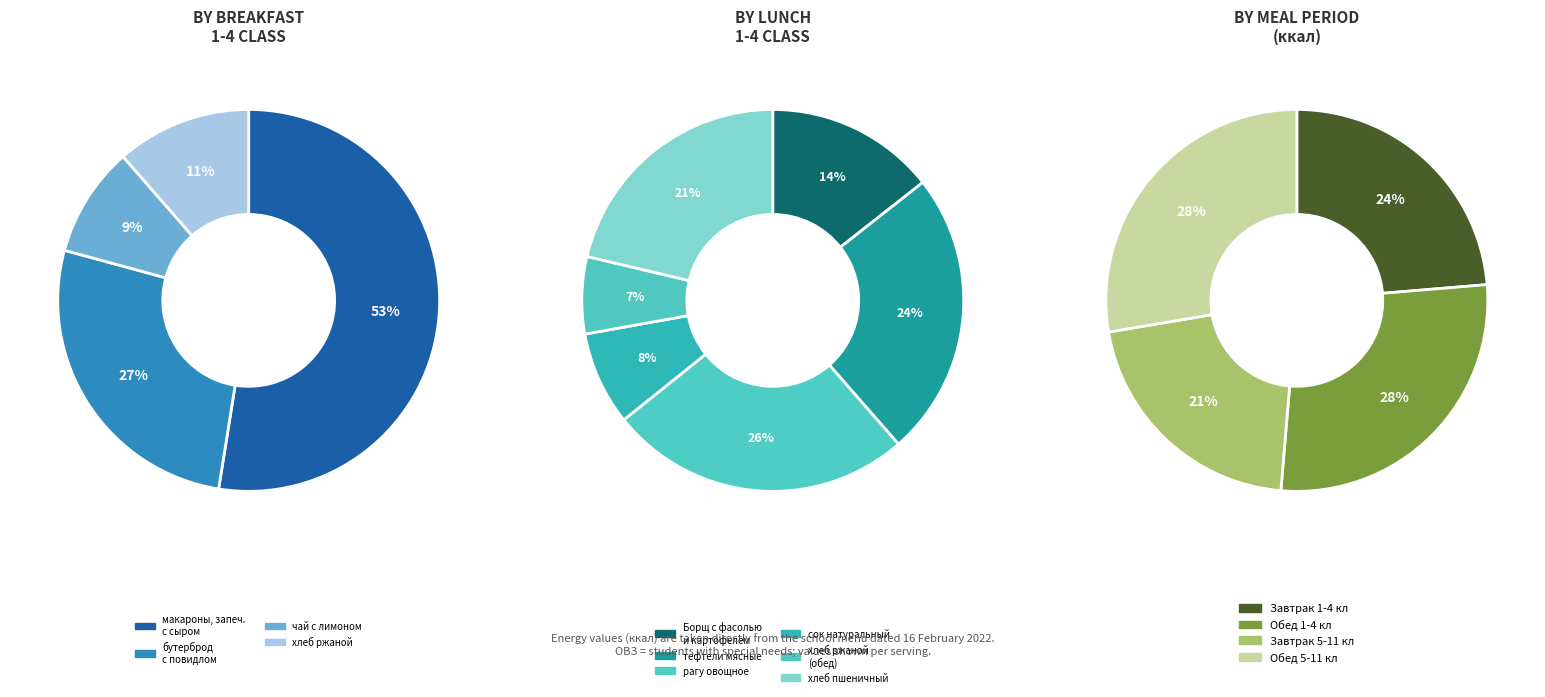

The Завтрак 1 - 4 класс slice represents 11% of the pie. True or false?

False